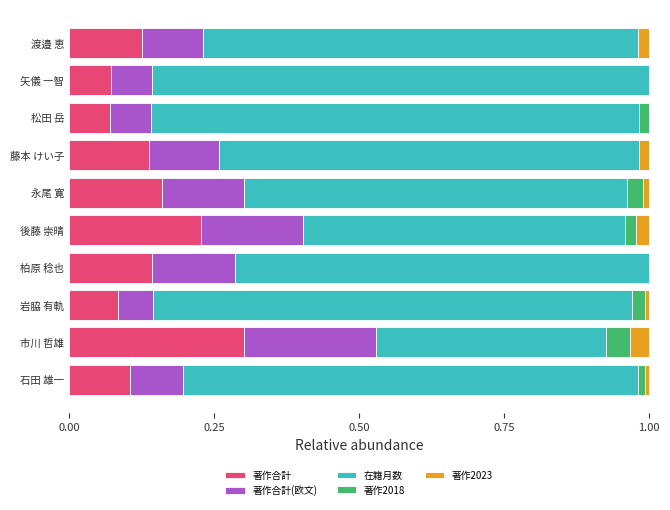

Count the number of data series in this chart.

5